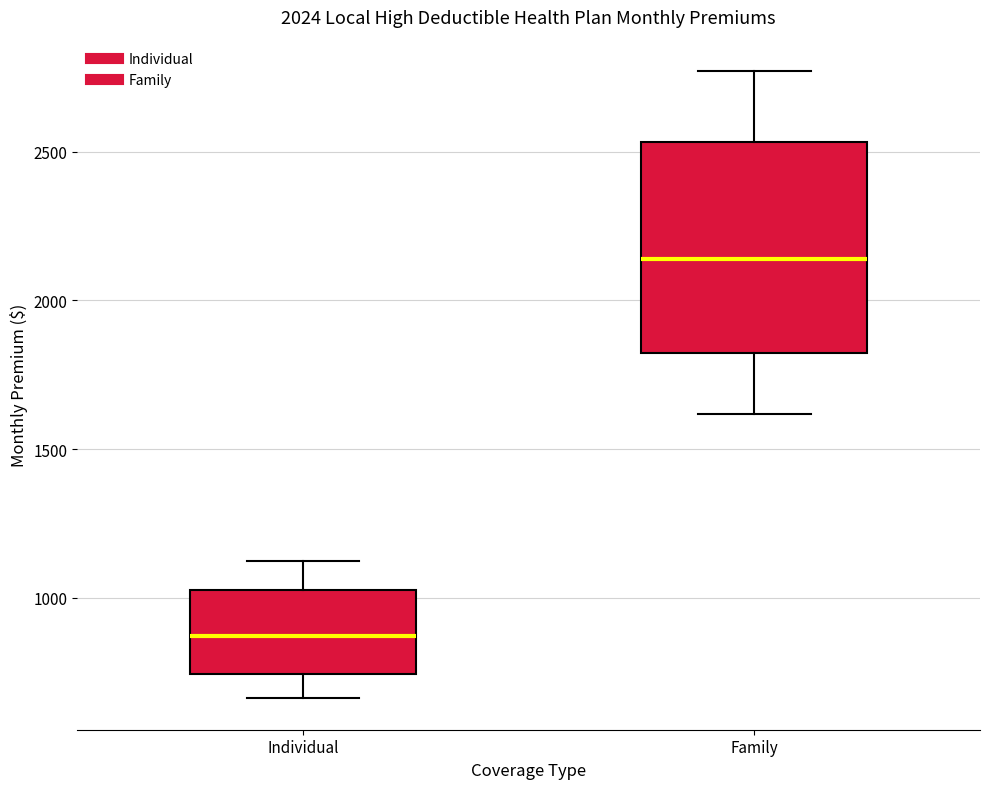

Reading left to right, transcribe this box plot: for each box, give where its median line is, the range the box spans, and where its two whiskers end, as read against the y-axis. The values are not printed on the chart, so give them approximately, as read against the axis.

Individual: median 850, box 750 to 1050, whiskers 650 to 1100
Family: median 2150, box 1800 to 2550, whiskers 1600 to 2750